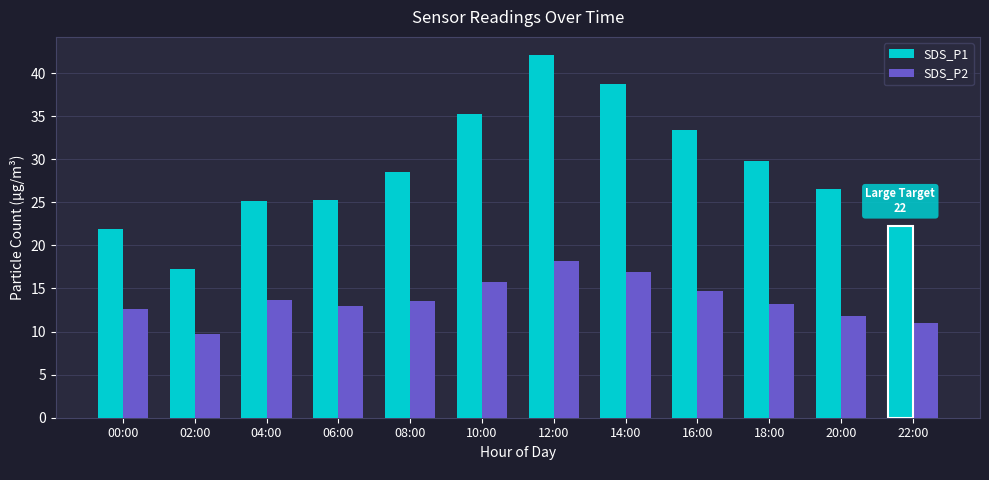

At which category does the chart reach its minimum across all series?

02:00